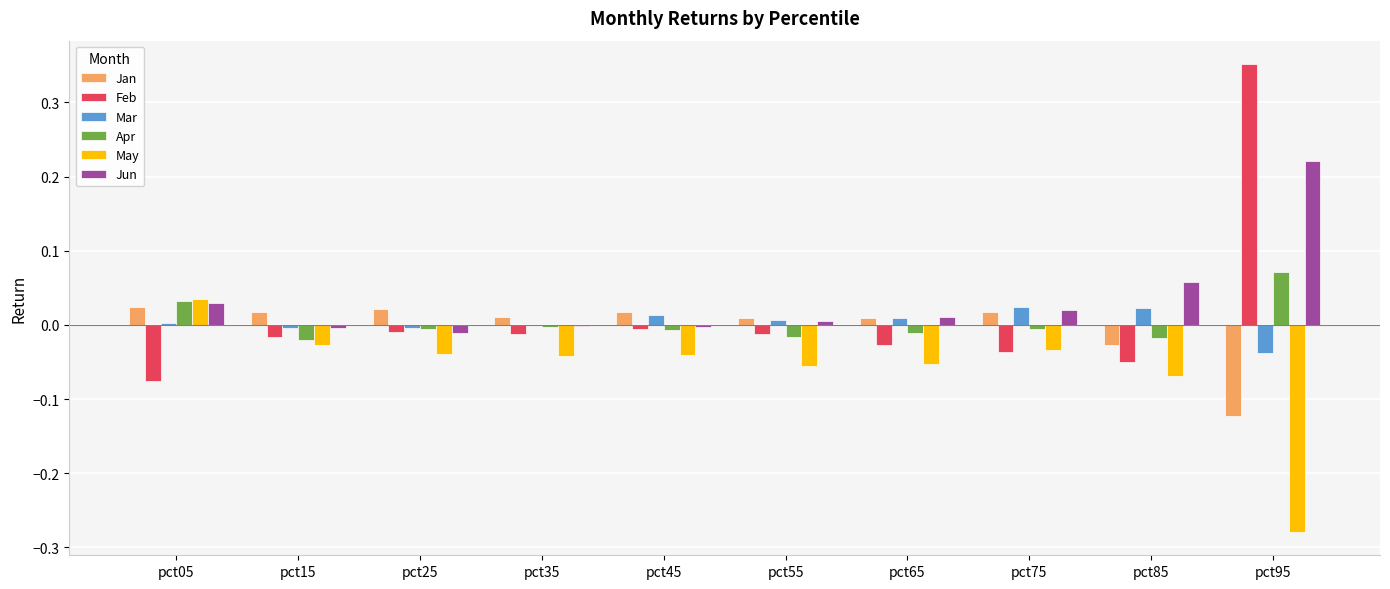

What is the sum of all Jun values?

0.3